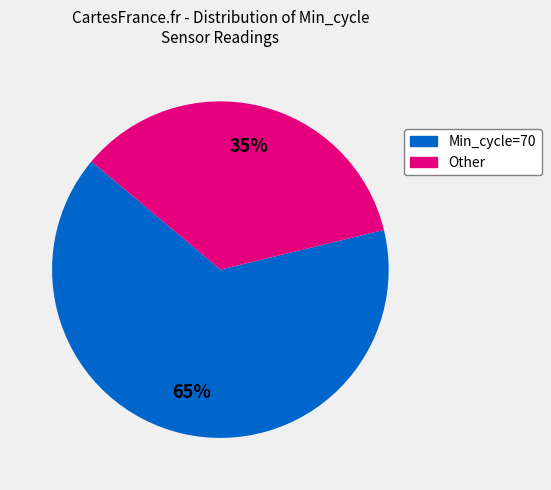

Is there any slice that represents more than half of the pie?

Yes